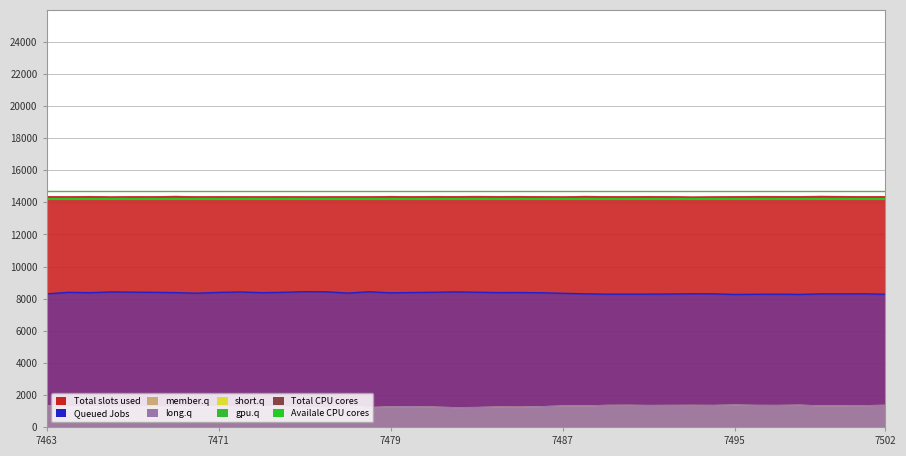

At which category is the sum across all series the highest?

7463